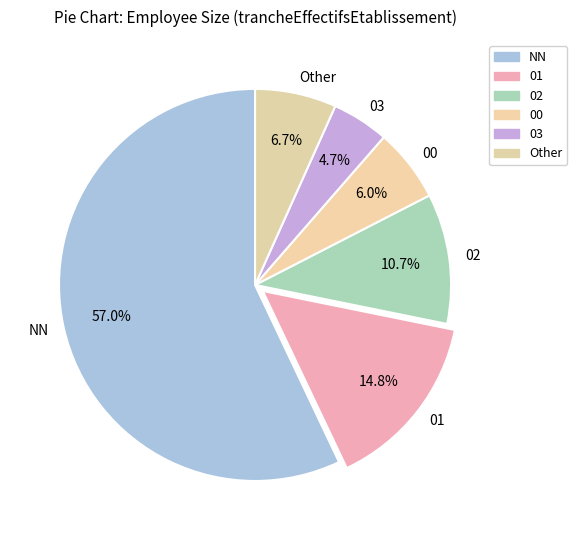

Between 00 and NN, which is larger?

NN